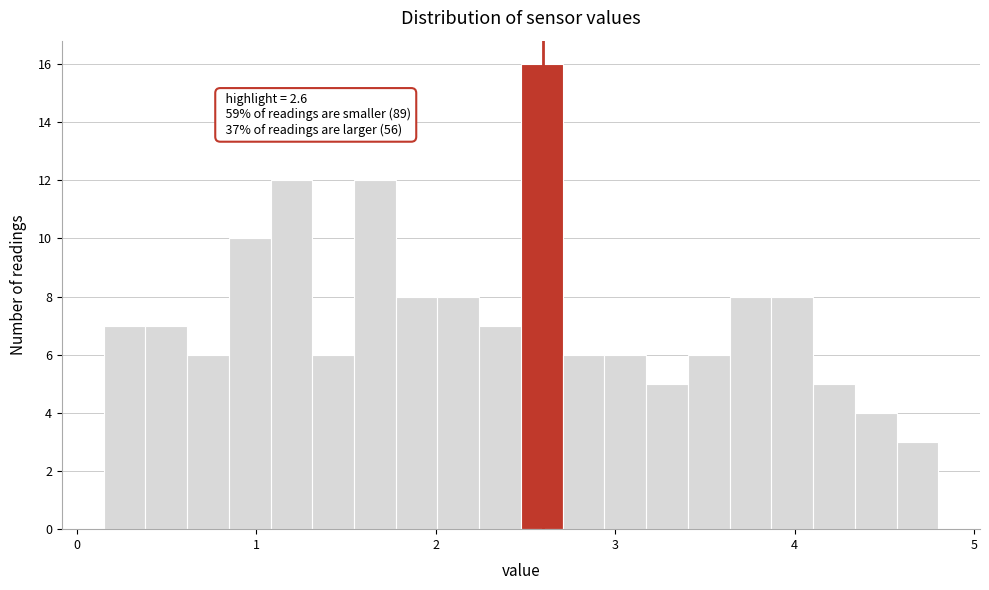

Around what value on the x-axis is the tallest bar? Give the approximate position of its centre, as read against the axis.

2.6